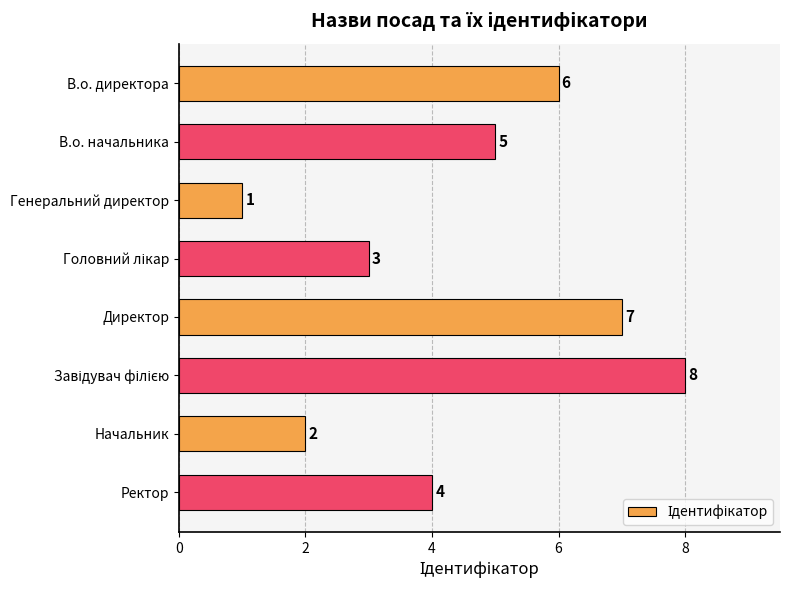

Reading bottom to top, extract all data points from this chart.

4	2	8	7	3	1	5	6